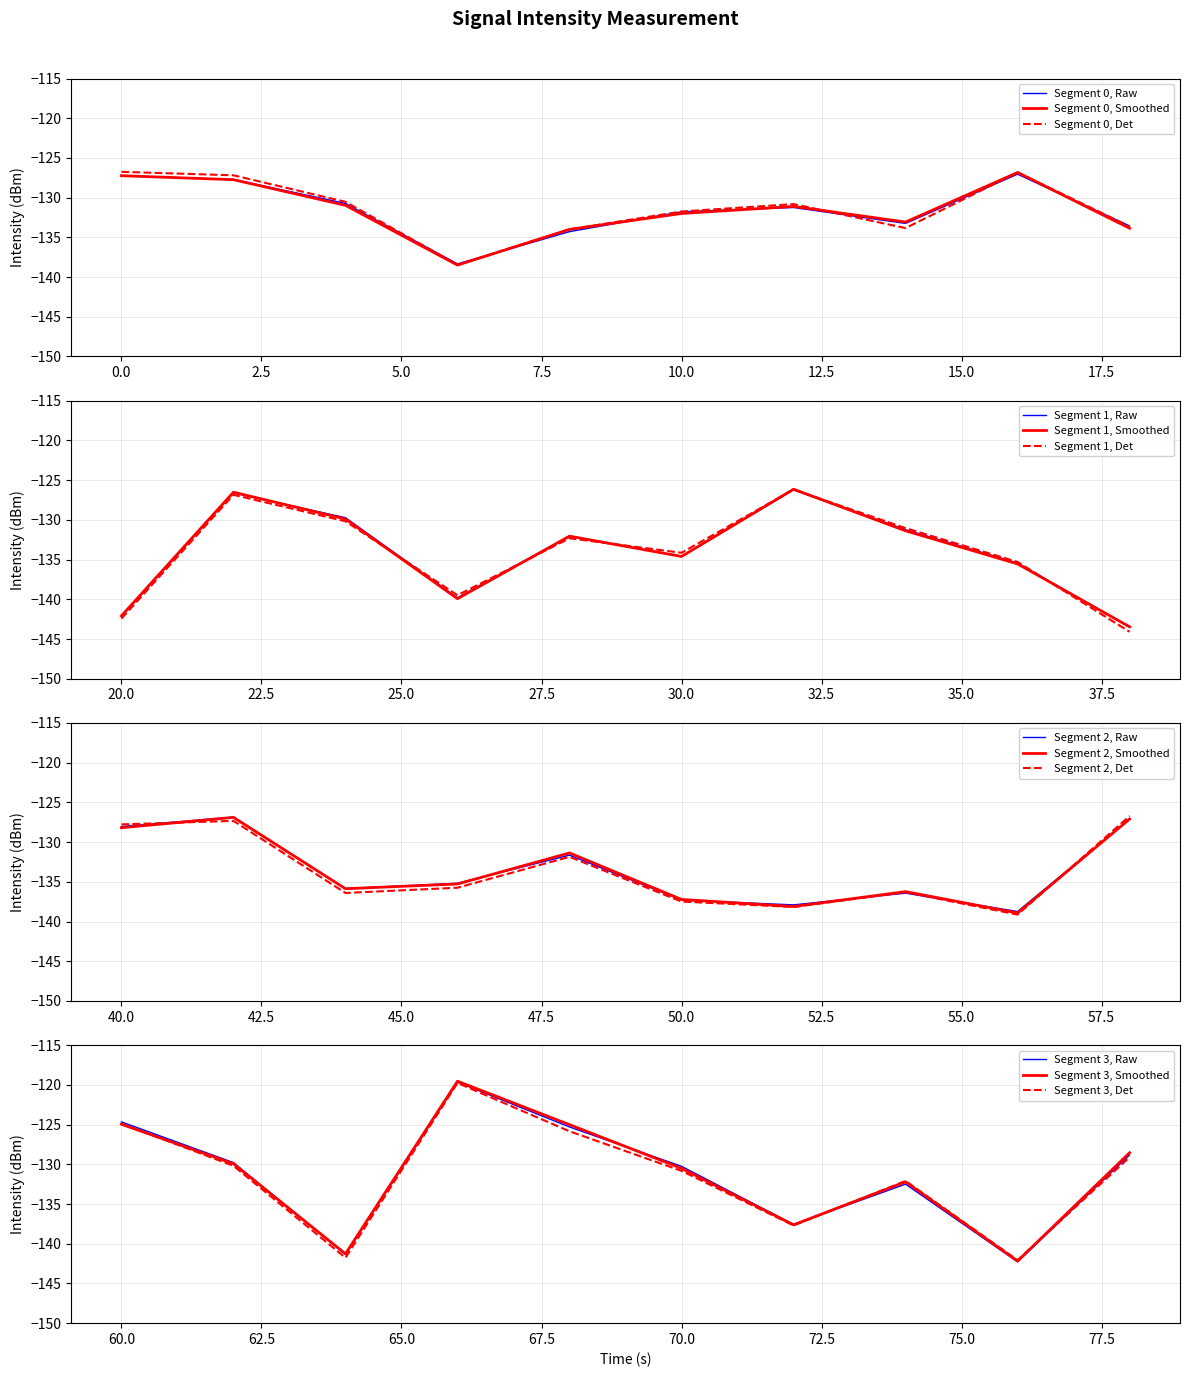

What is the smallest value displayed?

-143.5